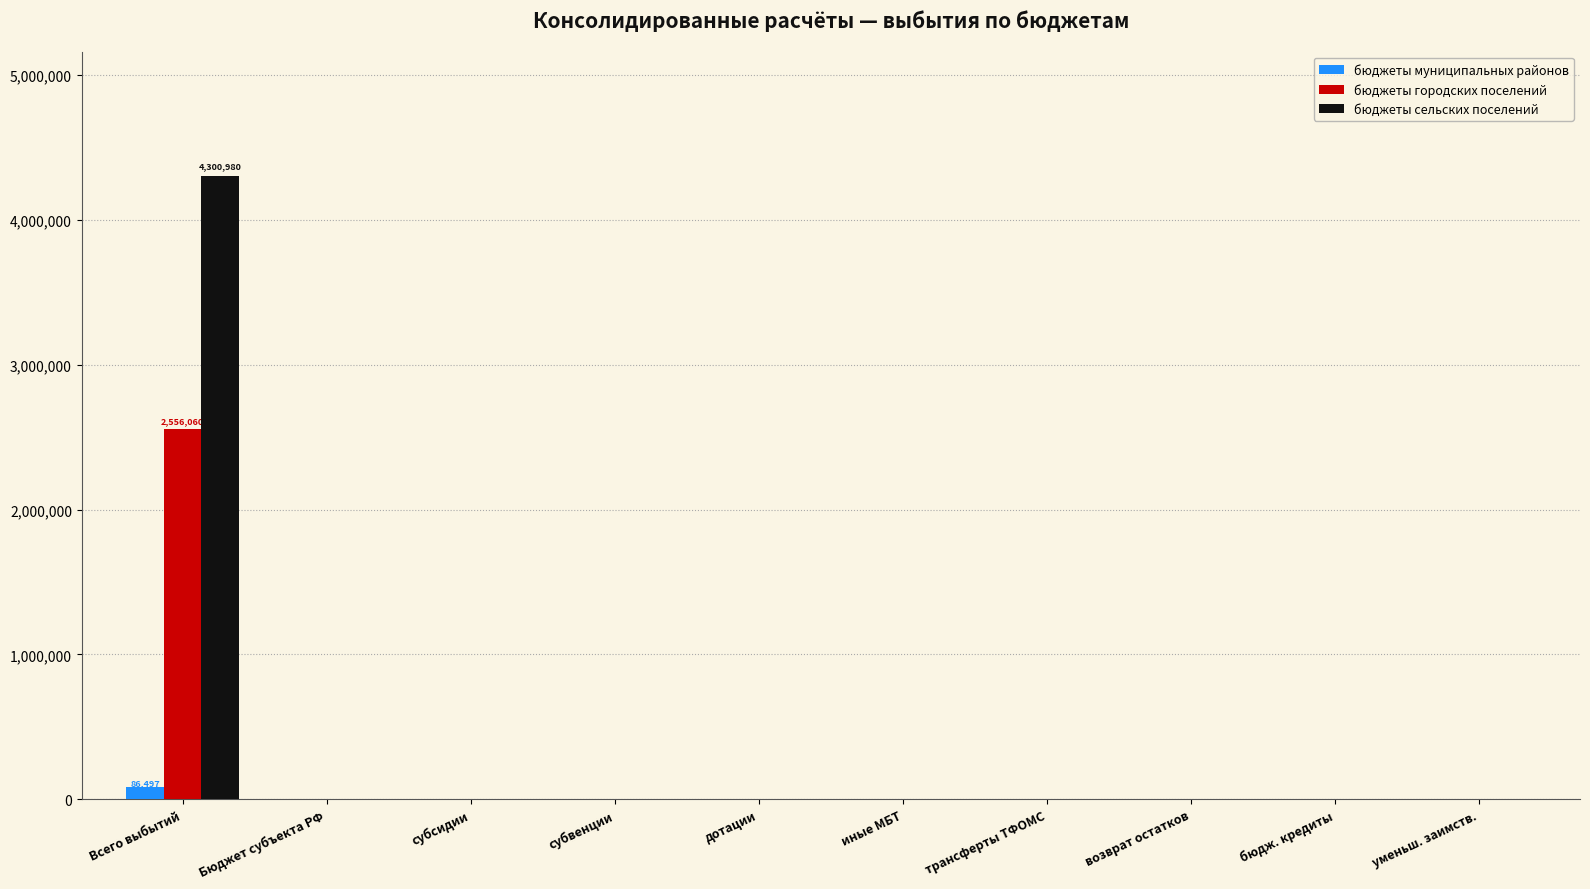

Which series has the widest spread of values?

бюджеты сельских поселений